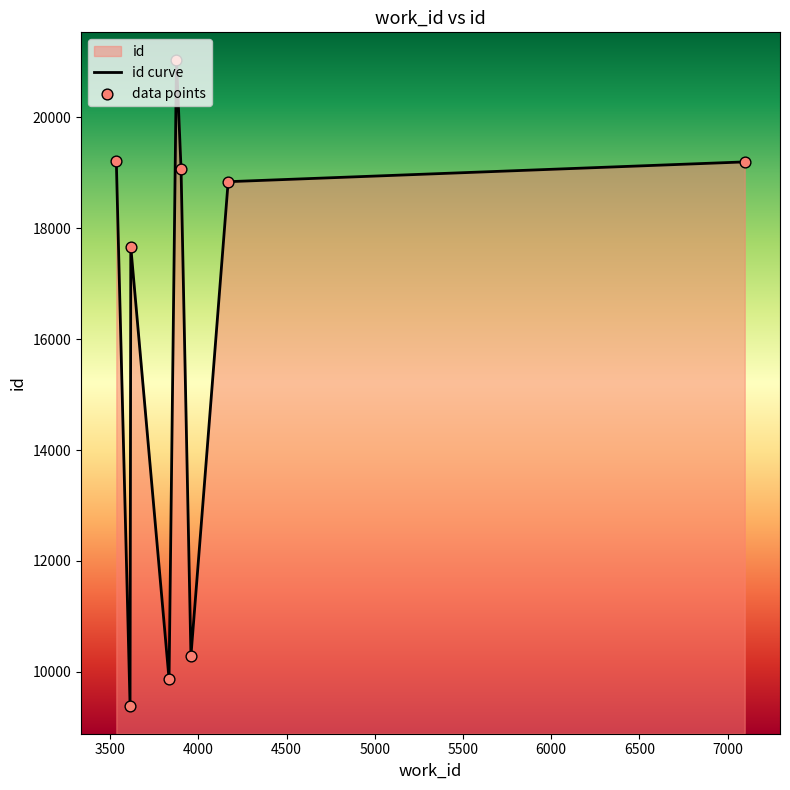

Between 3617 and 3958, which is larger?

3617